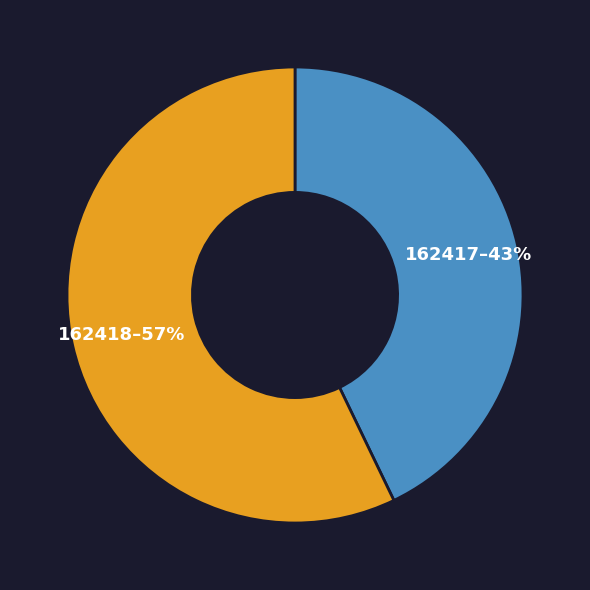

How many slices are in this pie chart?

2